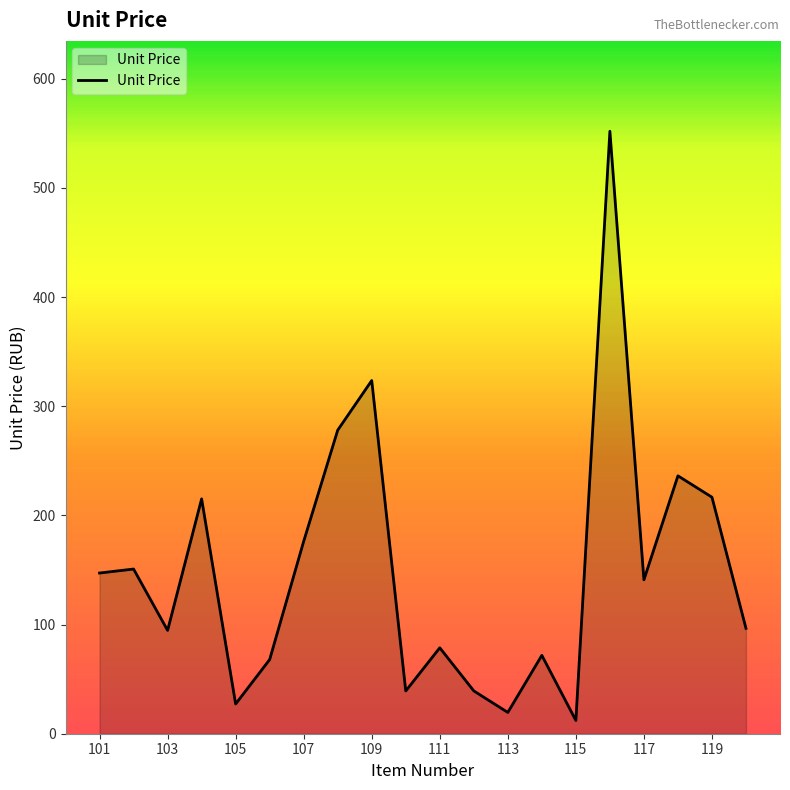

What is the difference between the maximum and minimum values?

539.7